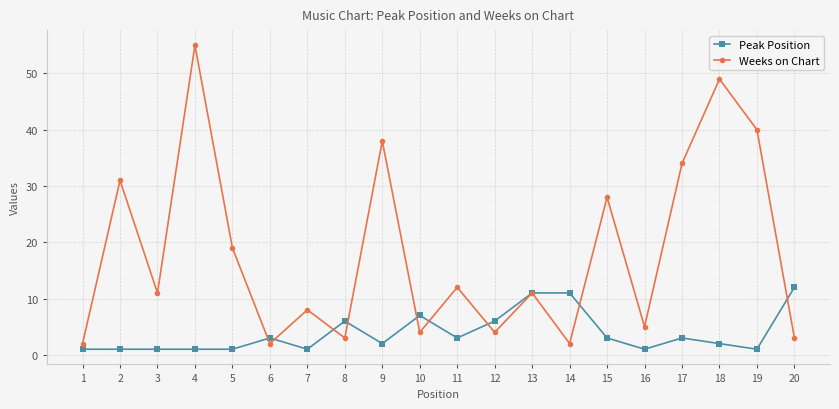

Between which two adjacent categories do Weeks on Chart and Peak Position first intersect?

5 and 6